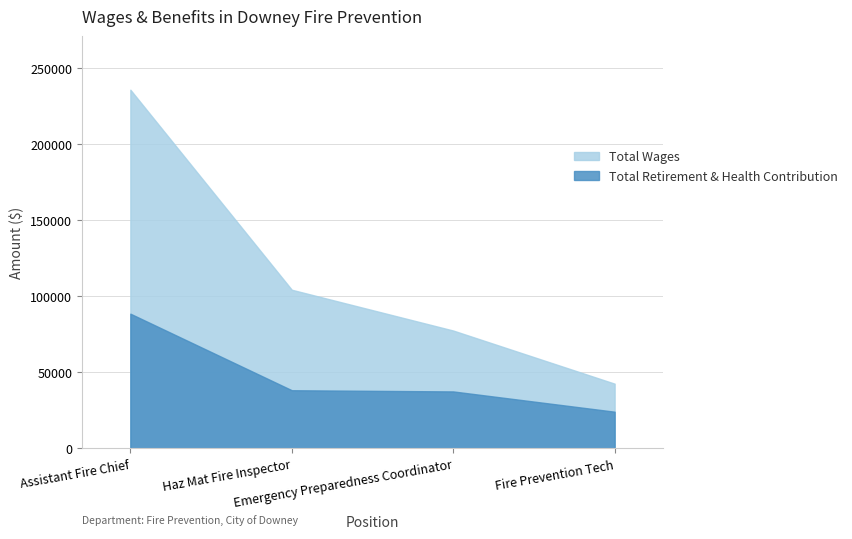

True or false: Total Retirement & Health Contribution has more than 1 points higher than both neighbors.

False